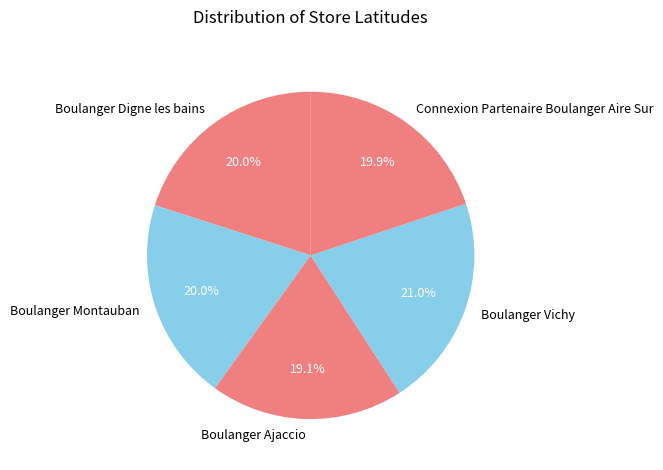

What is the ratio of the value at Boulanger Ajaccio to the value at Boulanger Digne les bains?

1.0